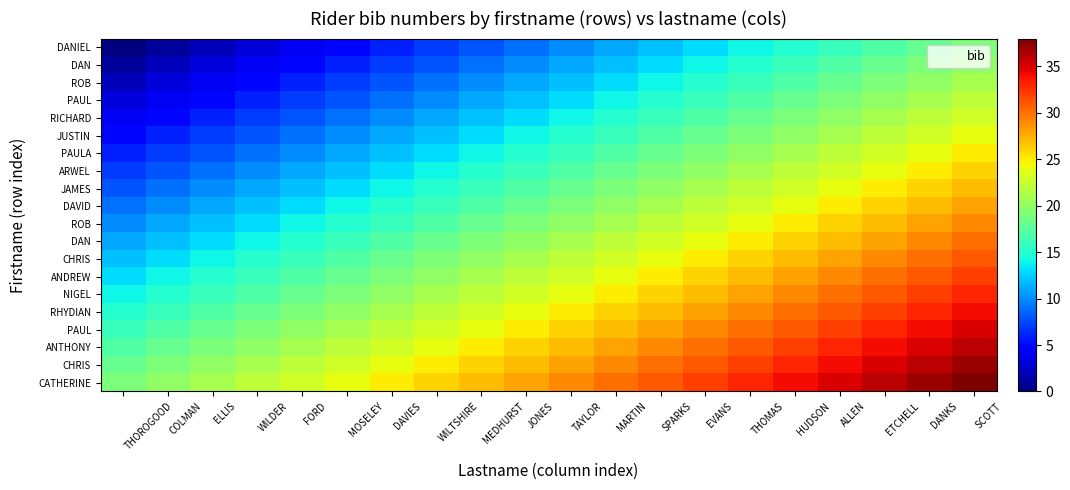

At how many categories does at least one series exceed 17?

20